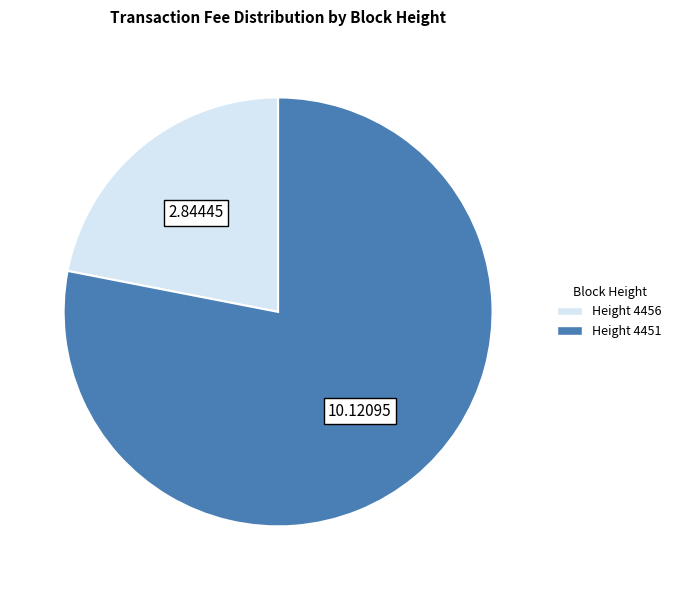

Is there a majority slice in this chart?

Yes